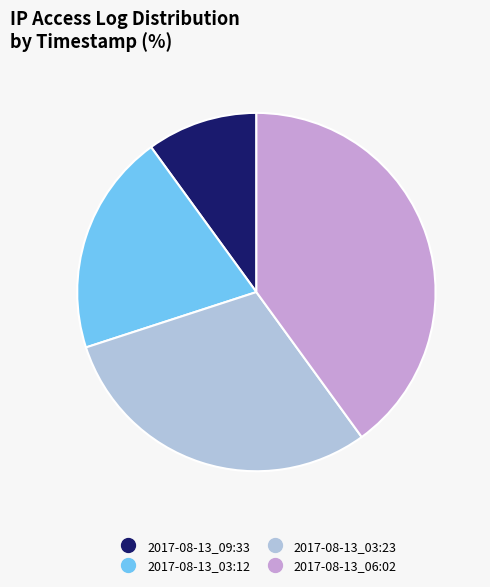

Which has a higher value, 2017-08-13_09:33 or 2017-08-13_03:12?

2017-08-13_03:12